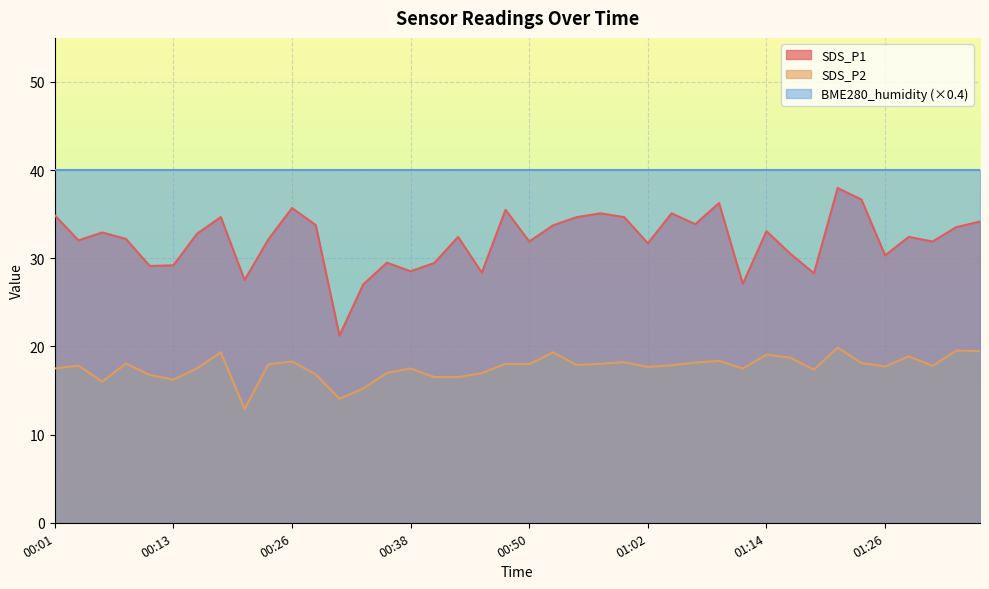

True or false: SDS_P2 and SDS_P1 intersect in this chart.

False